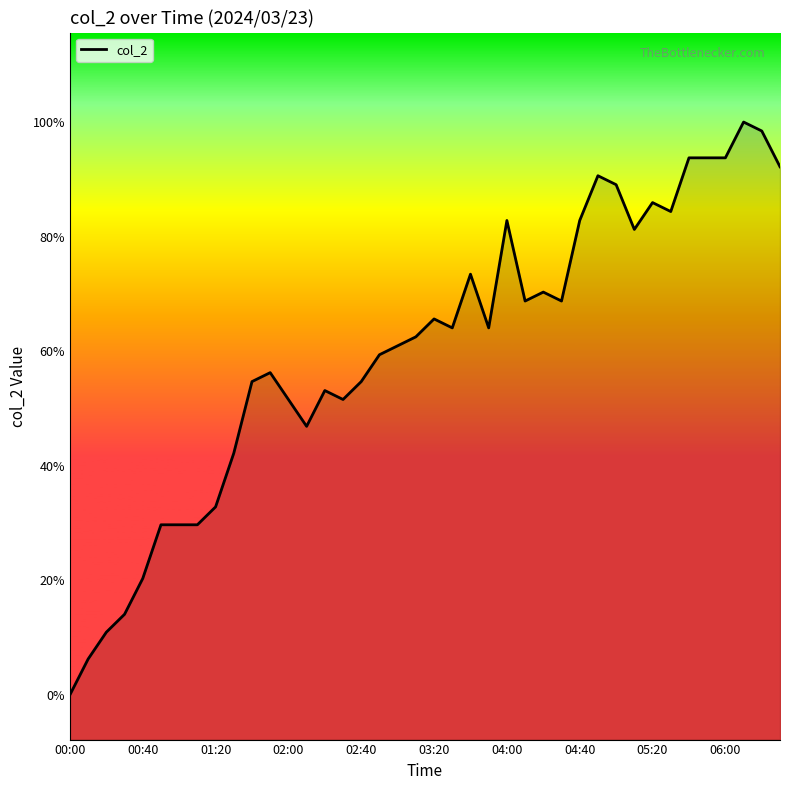

Where is the first local maximum?

11